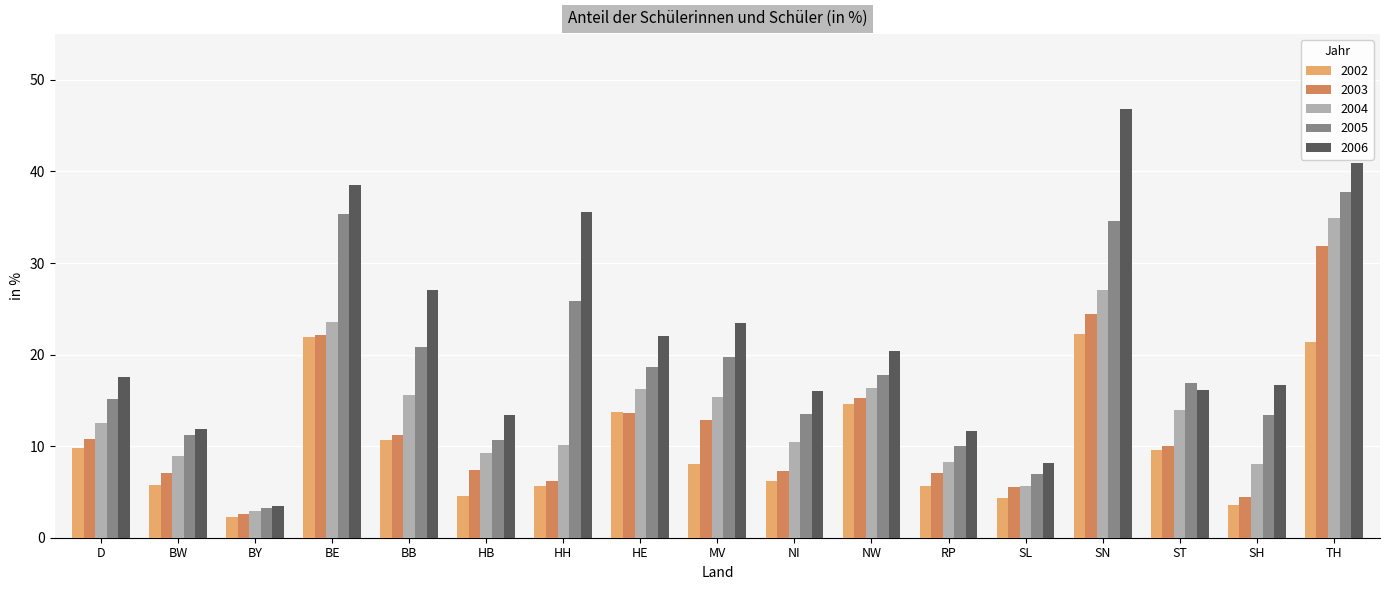

Rank the series at HH from lowest to highest value.

2002, 2003, 2004, 2005, 2006